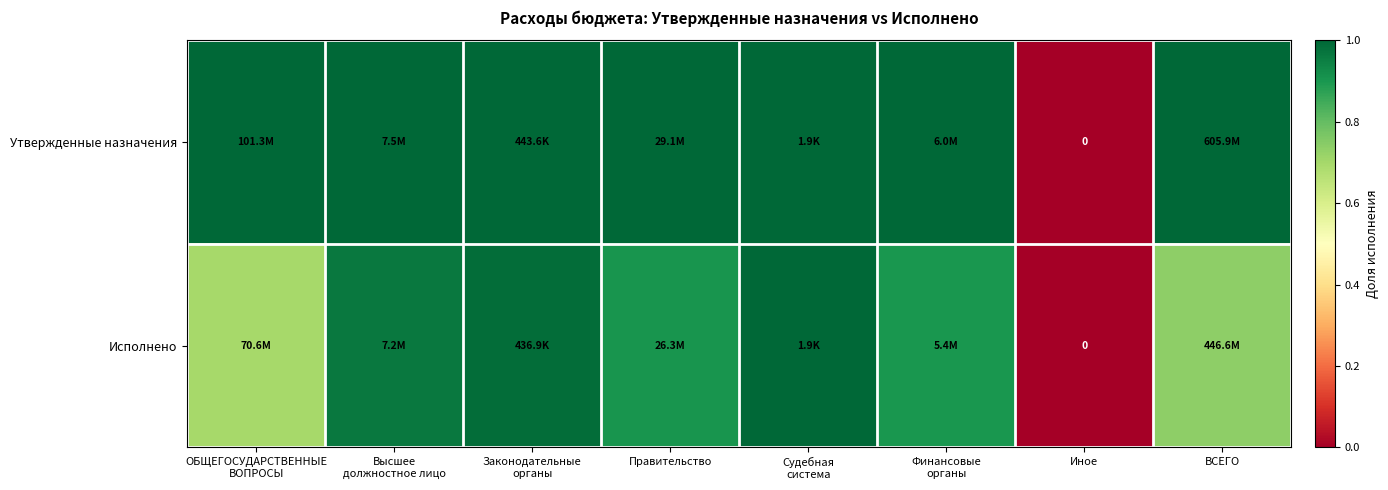

How many categories are shown in the chart?

8